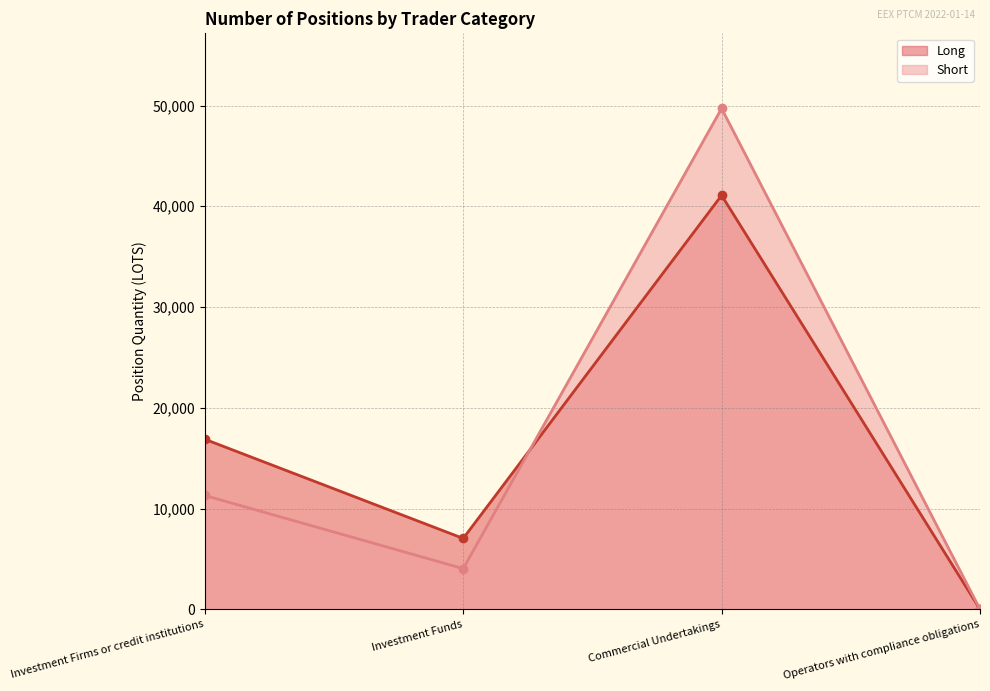

Is the value of Long at Investment Funds greater than the value of Short at Operators with compliance obligations?

Yes